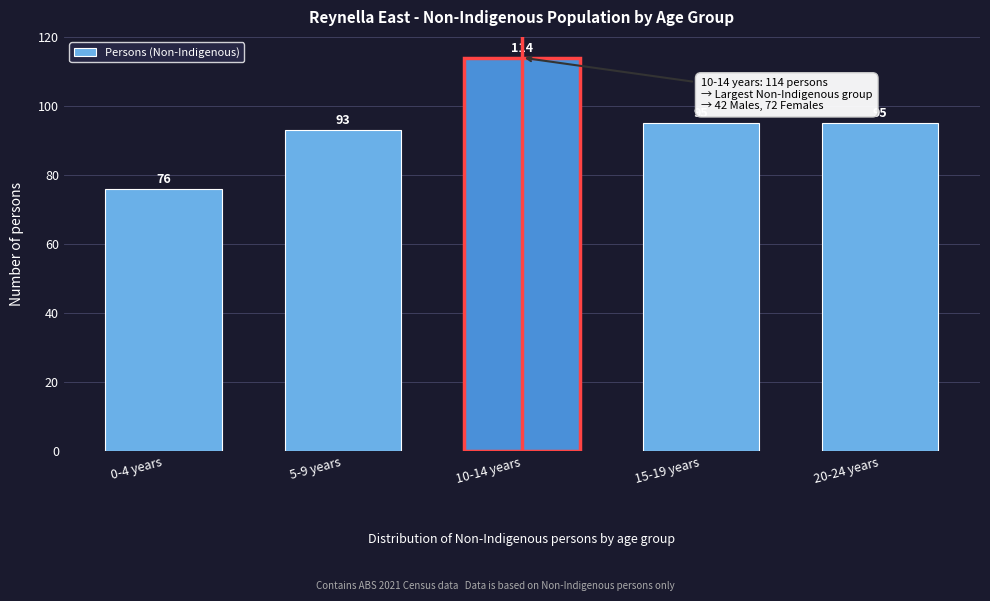

Reading left to right, transcribe all the data shown in this chart.

76	93	114	95	95